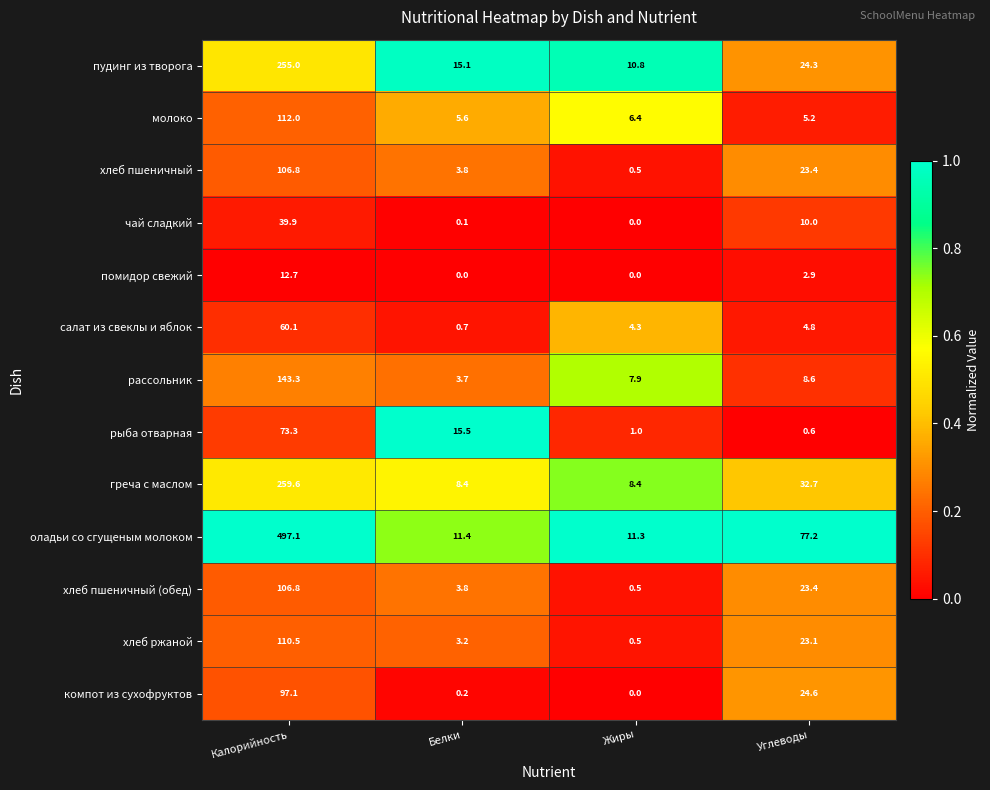

List the labels in order of пудинг из творога value, largest first.

Калорийность, Углеводы, Белки, Жиры